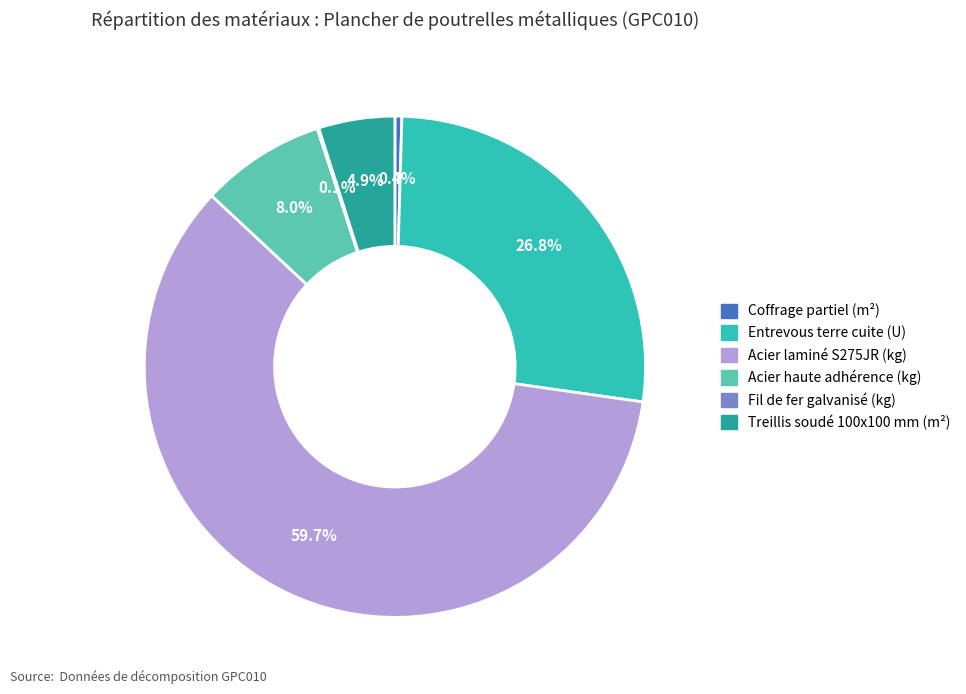

What is the largest slice in the pie chart?

Acier laminé S275JR (kg)